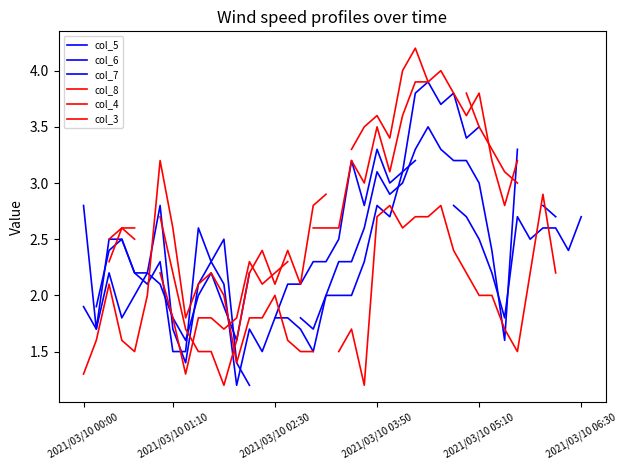

Does the chart display data point markers on the line(s)?

No